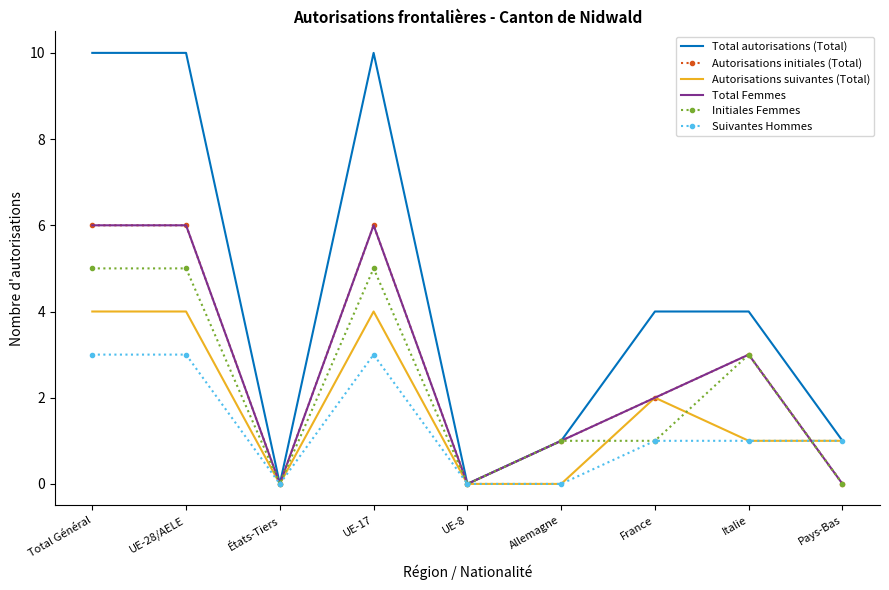

How many times do Suivantes Hommes and Initiales Femmes cross each other?

1